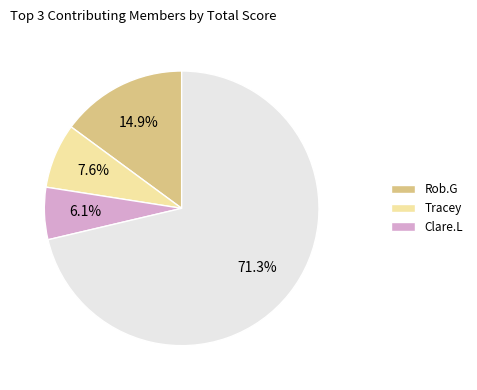

How many segments does this pie chart have?

4